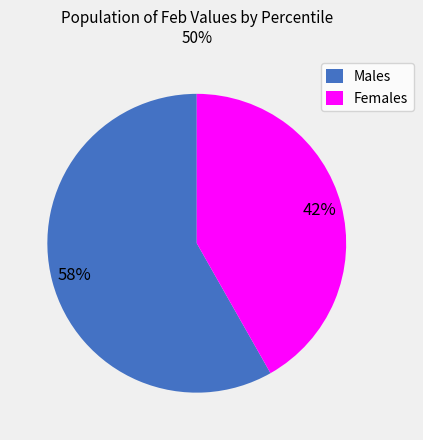

Which category has the smallest portion of the pie?

Females